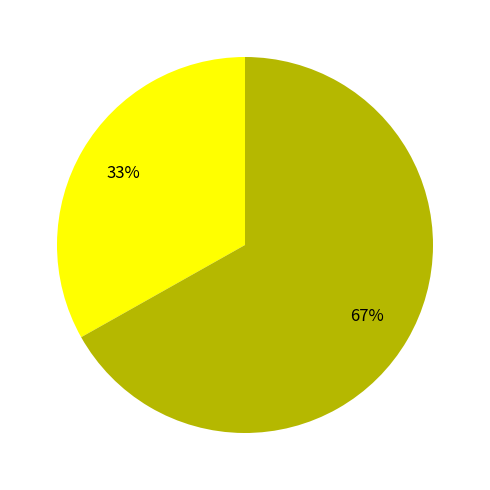

To the nearest percent, what is the average slice percentage?

50%